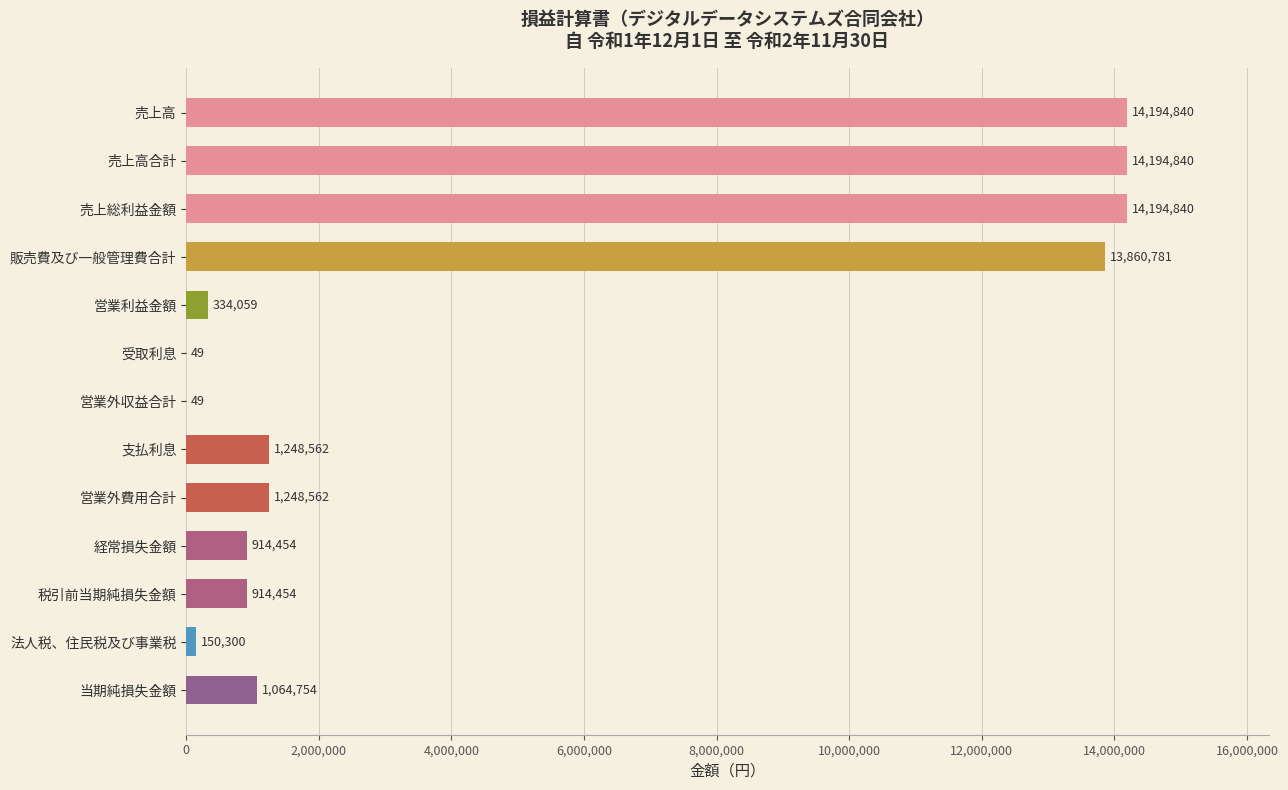

Count the number of data series in this chart.

1